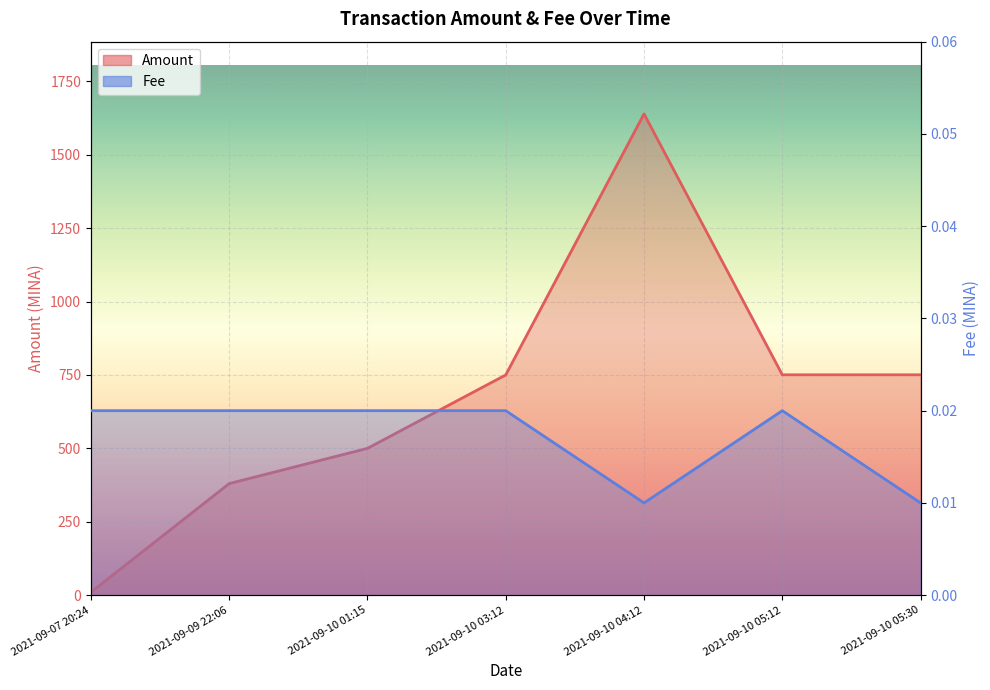

How many distinct data groups are displayed?

2